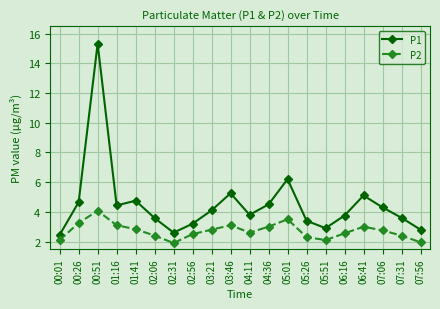

Which series has the largest total across all categories?

P1